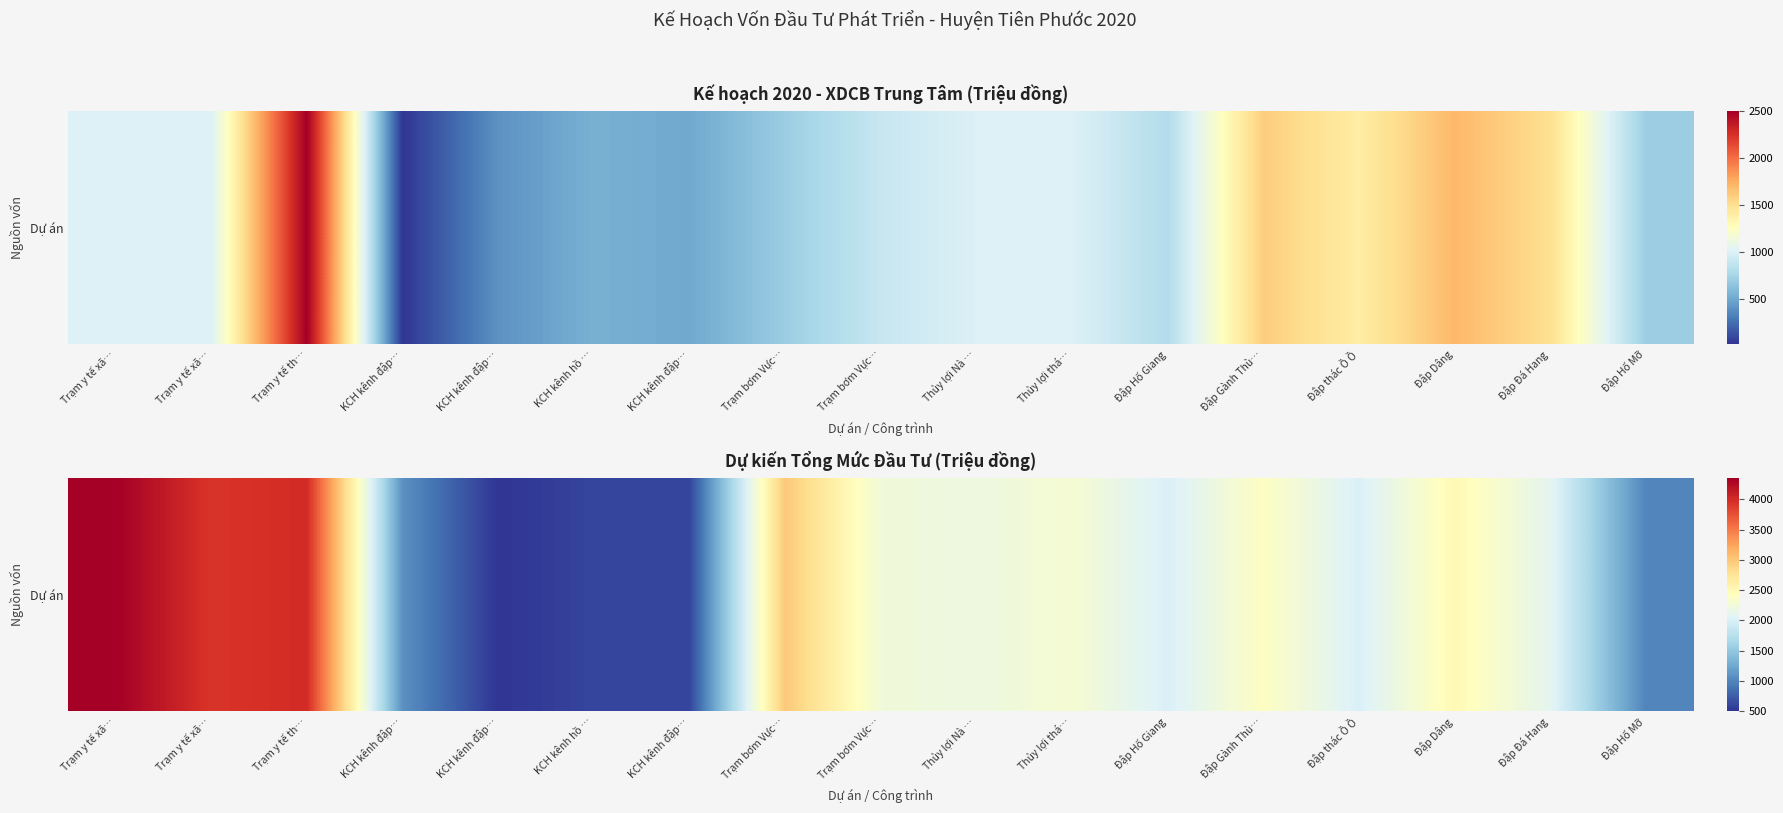

Where does the data first go above 2200?

Trạm y tế xã…